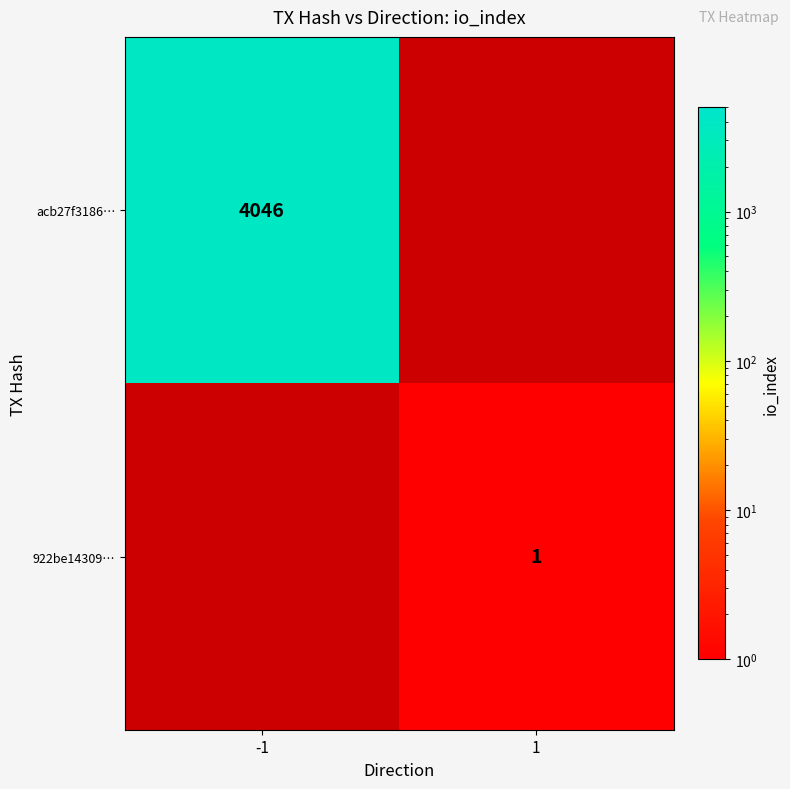

The 922be14309… series shows 1 at 1. True or false?

True